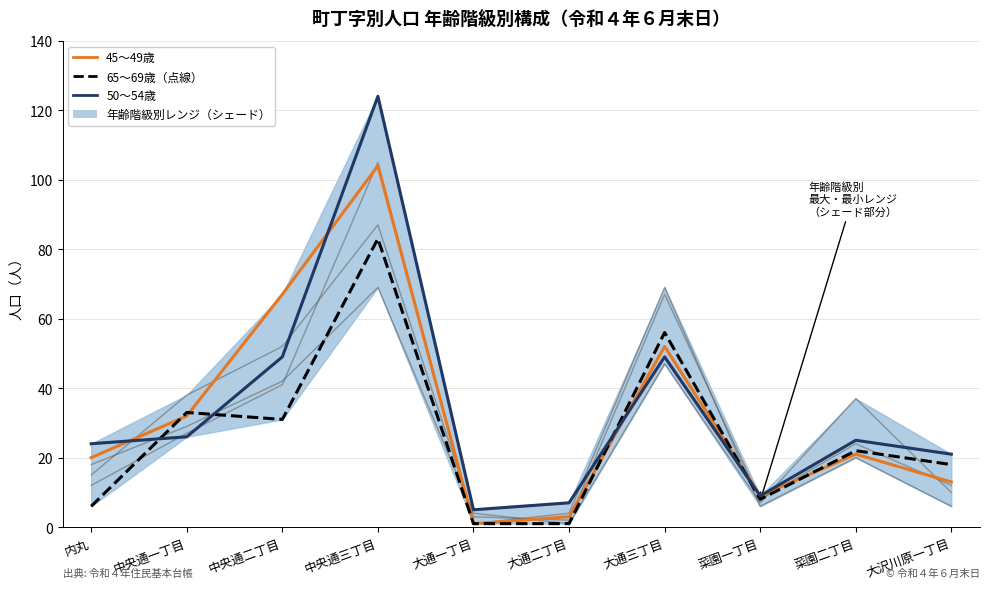

What is the difference between the maximum and minimum values in the 50～54歳 series?

119